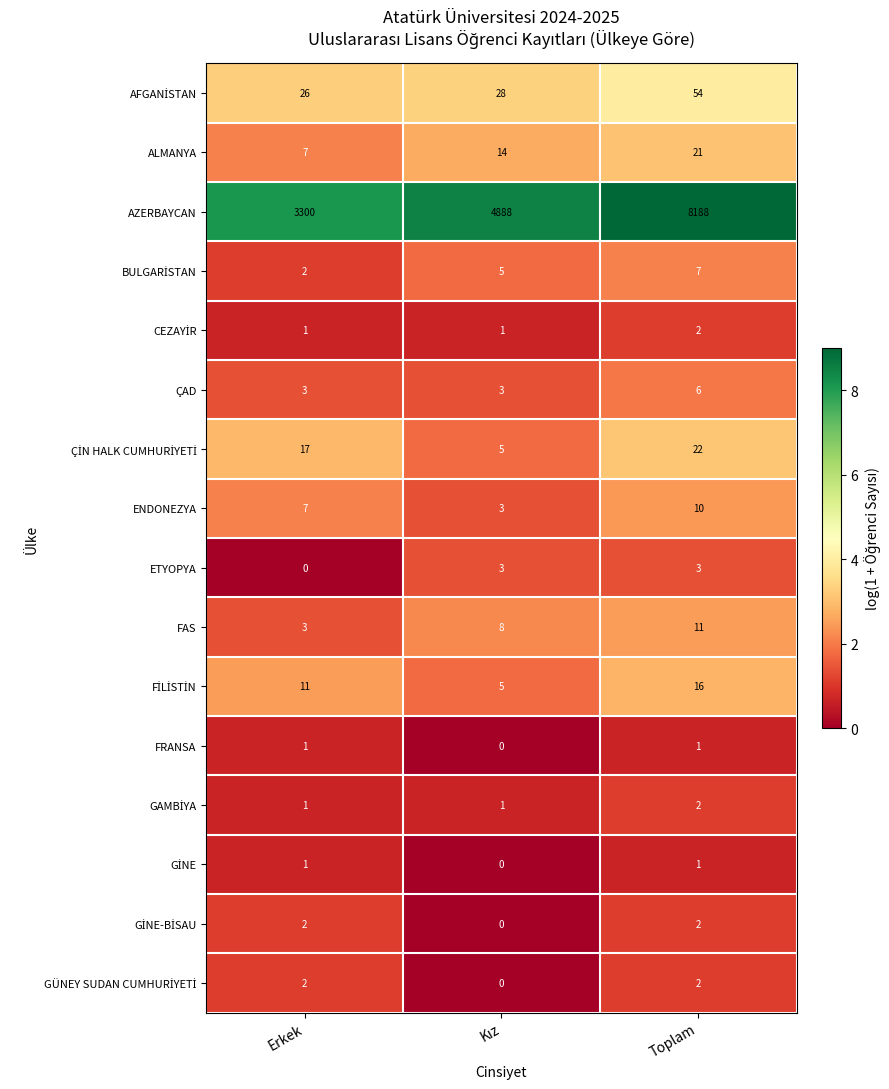

What is the highest value of the AZERBAYCAN series?

8188